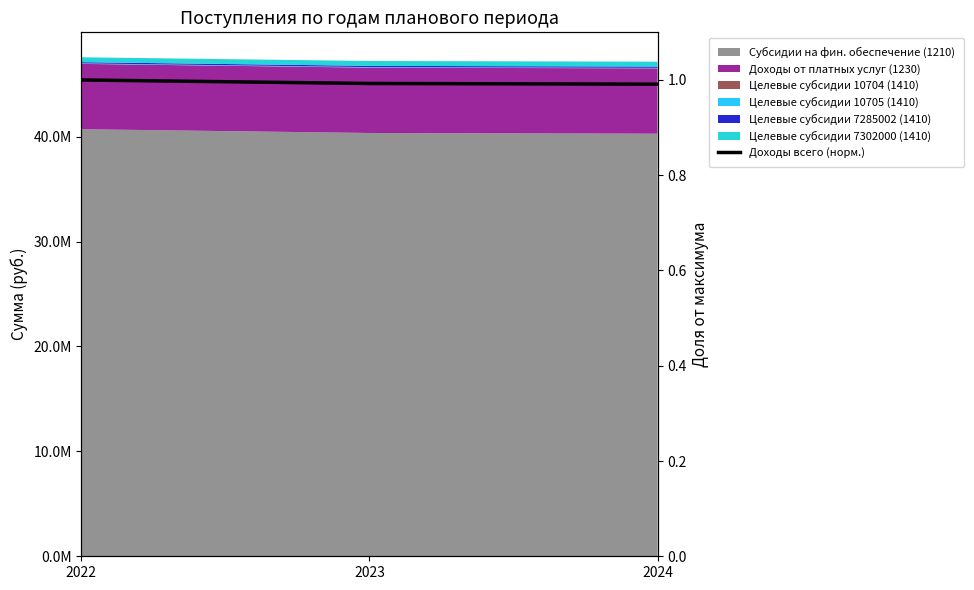

How many values are between 0 and 1?

3